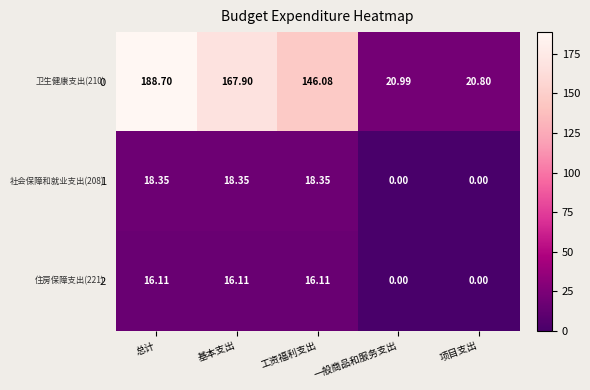

At which category is the sum across all series the highest?

总计